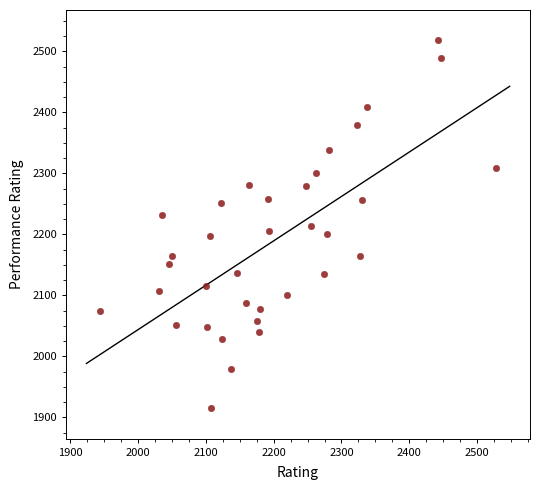

What is the range of X values (max minus min)?

584